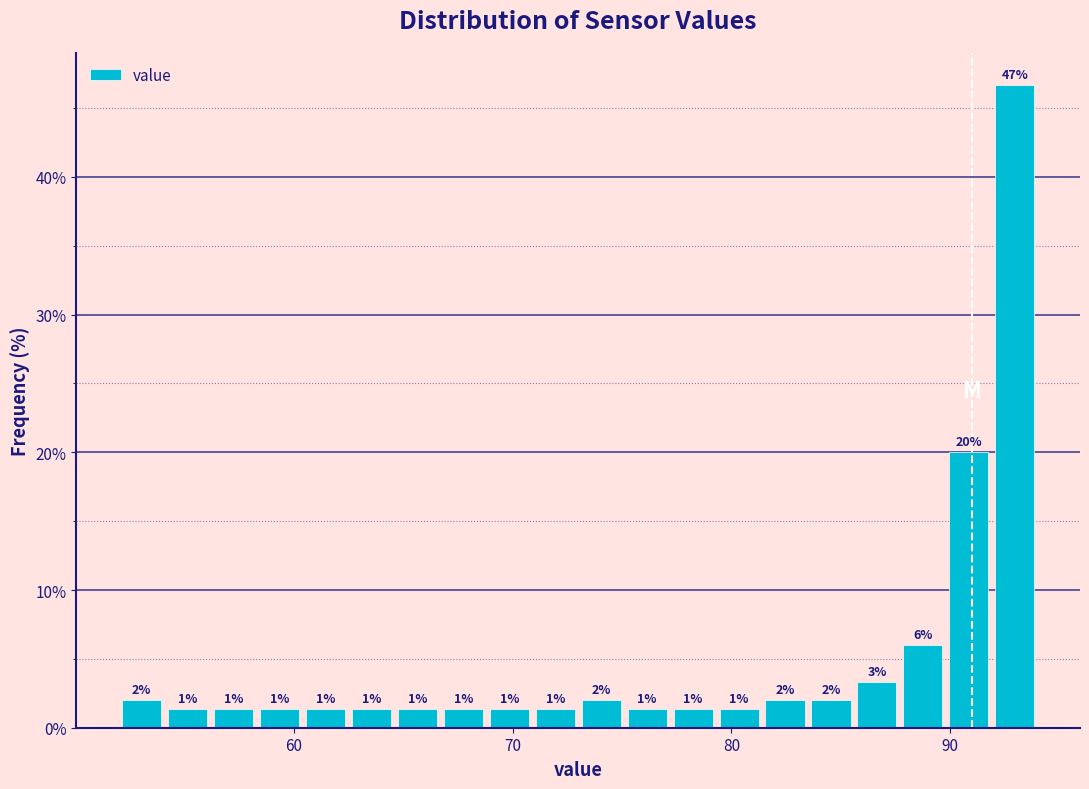

Read against the x-axis, roughly where is the centre of the tallest bar?

93